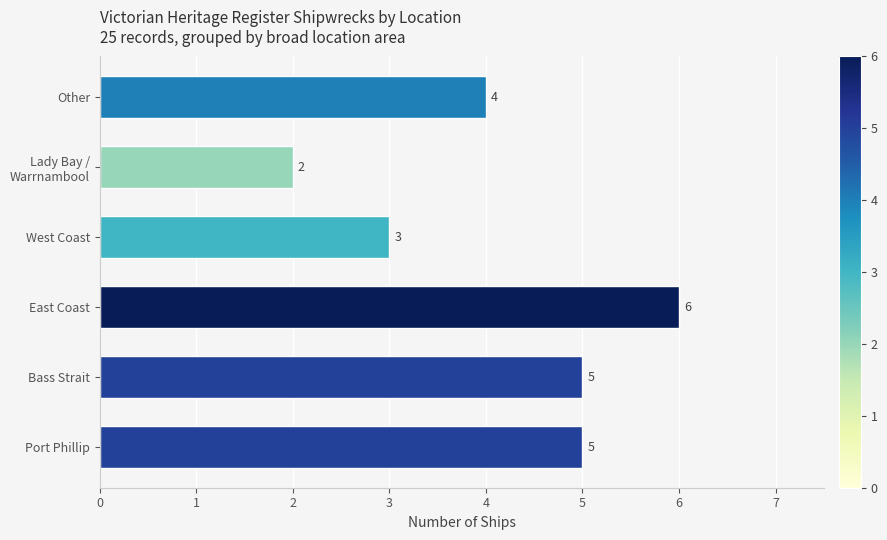

Count the number of categories in the chart.

6